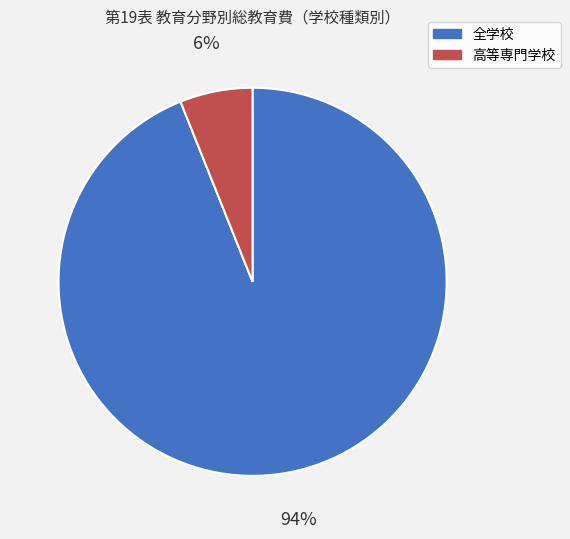

Is it true that 全学校 is 94% of the pie?

True